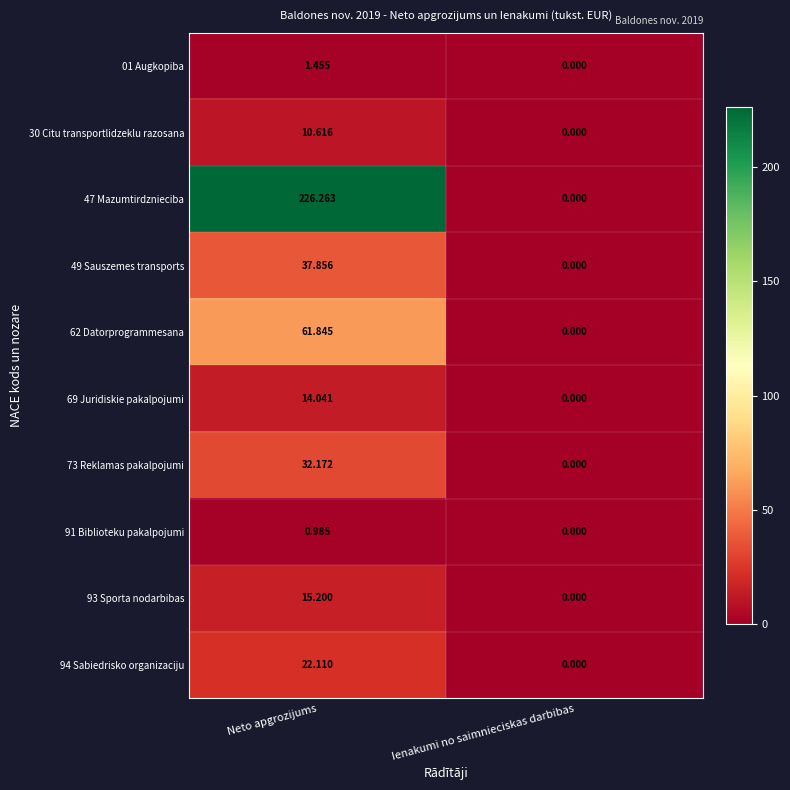

Is the value of 69 Juridiskie pakalpojumi at Ienakumi no saimnieciskas darbibas greater than the value of 30 Citu transportlidzeklu razosana at Neto apgrozijums?

No